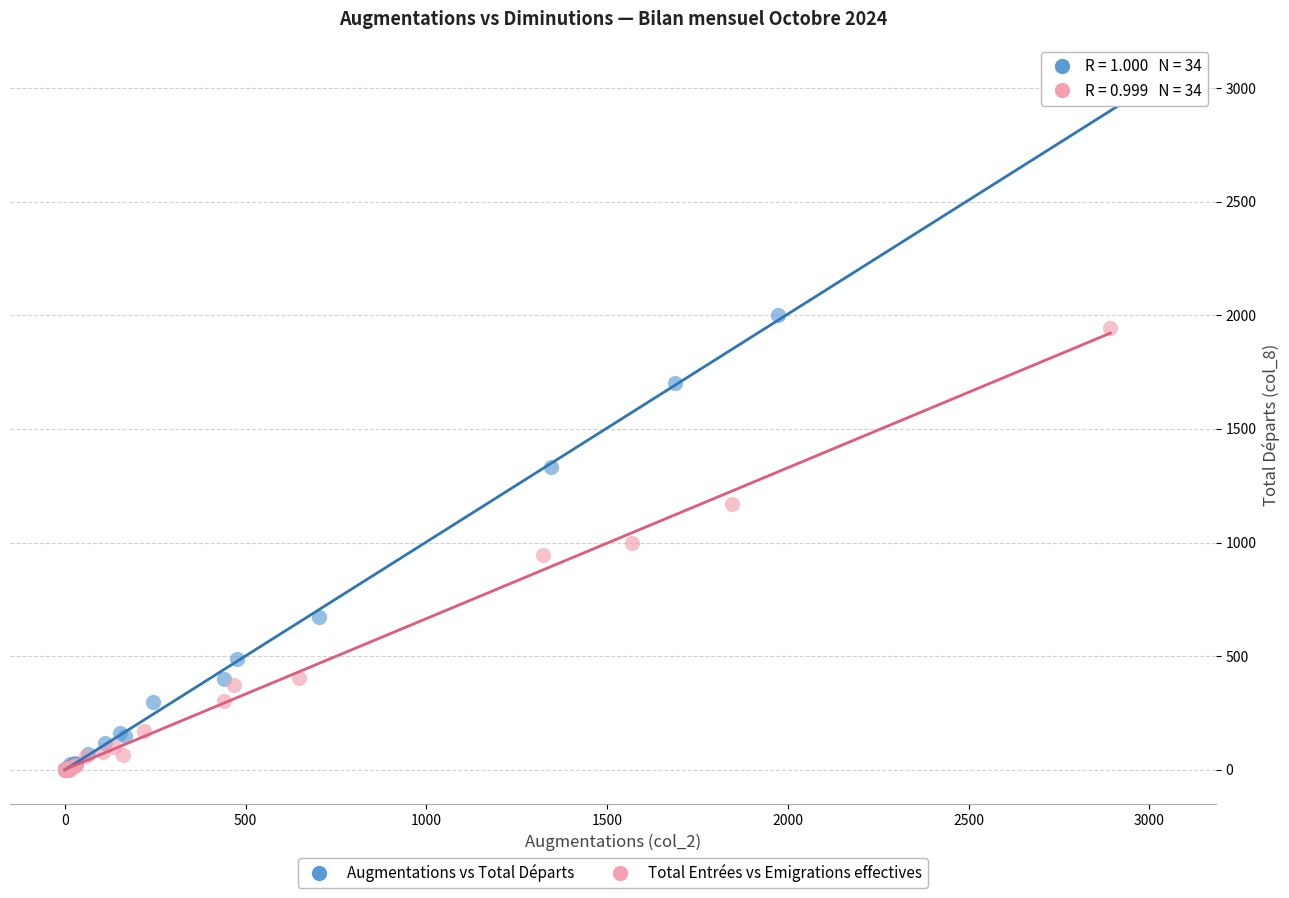

Which series has the widest spread of Y values?

Augmentations vs Total Départs